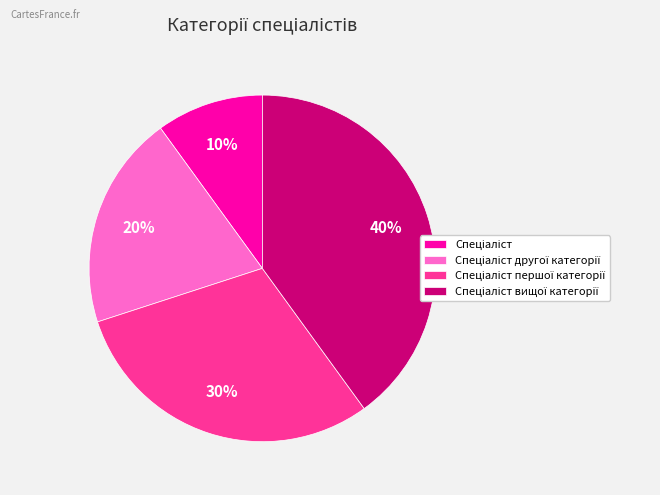

Is there any slice that represents more than half of the pie?

No